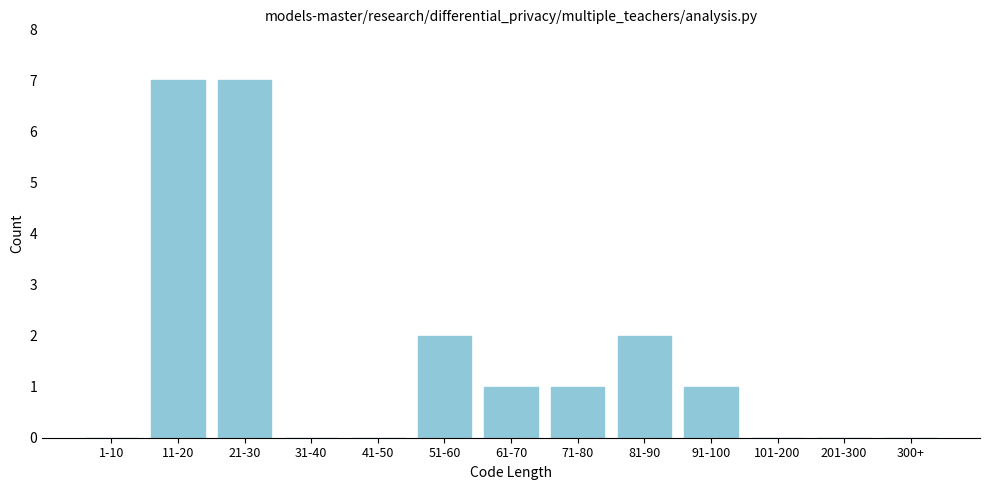

Reading left to right, what are all the values shown in this chart?

1-10=0	11-20=7	21-30=7	31-40=0	41-50=0	51-60=2	61-70=1	71-80=1	81-90=2	91-100=1	101-200=0	201-300=0	300+=0